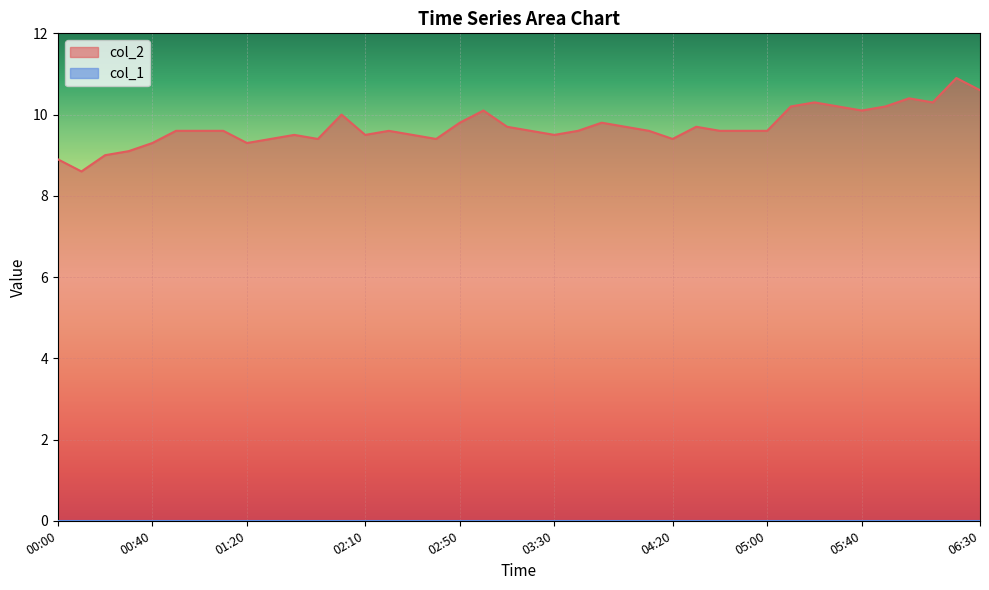

Reading right to left, what are all the values shown in this chart?

10.6	10.9	10.3	10.4	10.2	10.1	10.2	10.3	10.2	9.6	9.6	9.6	9.7	9.4	9.6	9.7	9.8	9.6	9.5	9.6	9.7	10.1	9.8	9.4	9.5	9.6	9.5	10.0	9.4	9.5	9.4	9.3	9.6	9.6	9.6	9.3	9.1	9.0	8.6	8.9